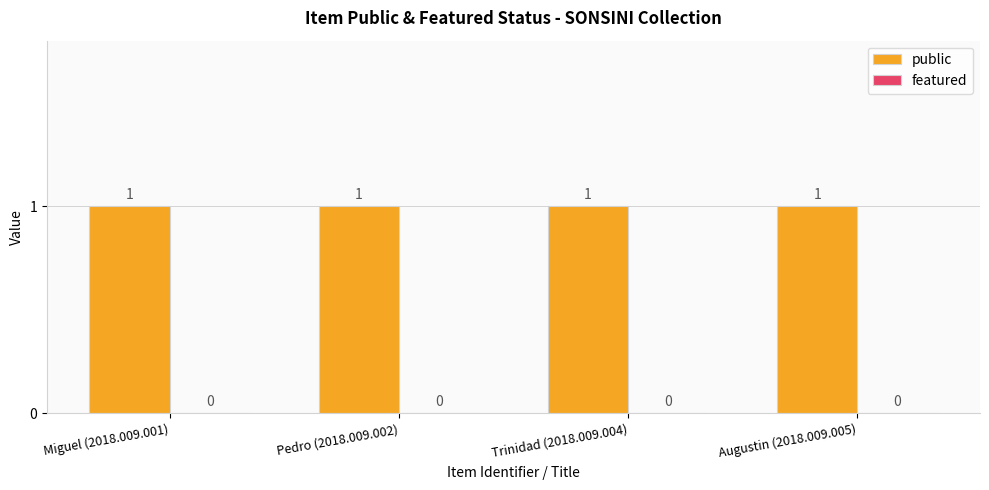

What is the total value across all series at Augustin (2018.009.005)?

1